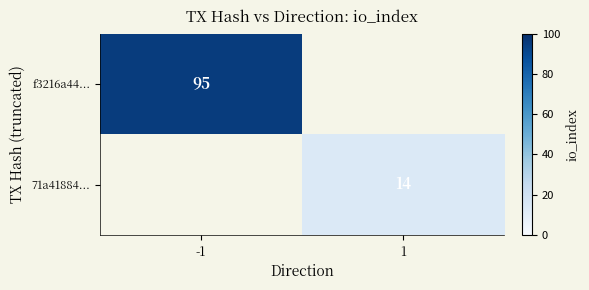

The value of 71a41884... at 1 is 23. True or false?

False